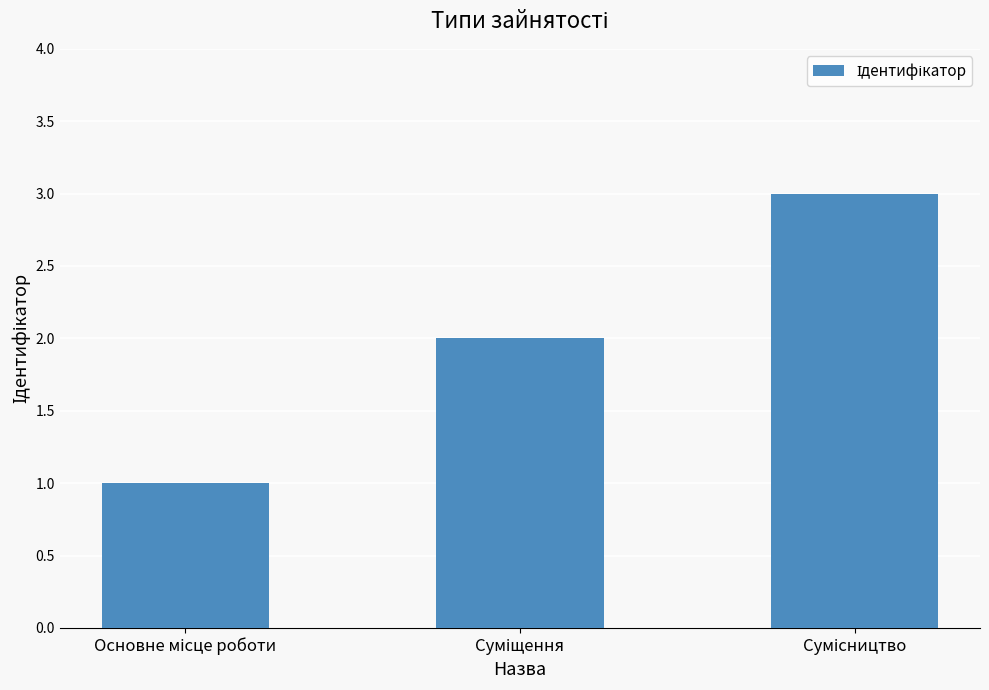

What is the greatest value displayed?

3